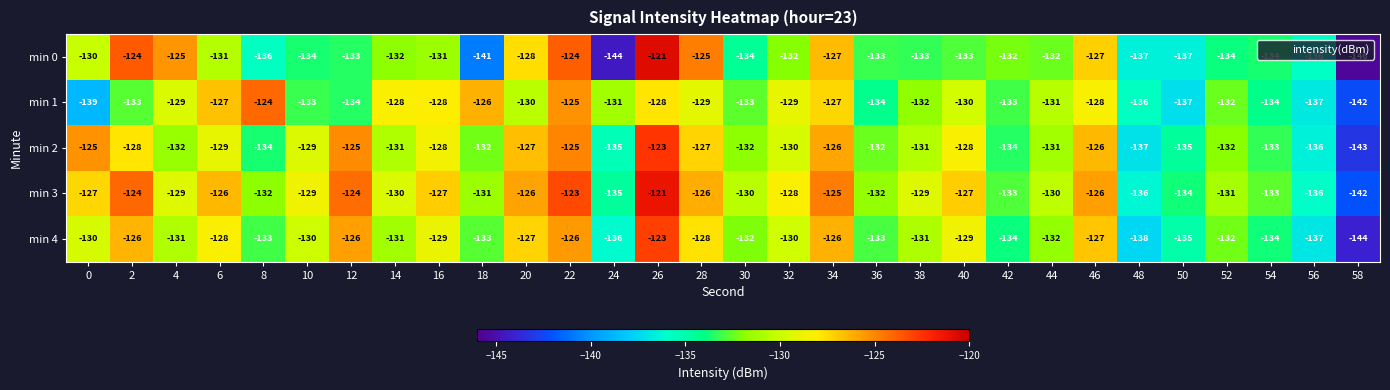

At 40, list the series in order from largest to smallest.

min 3, min 2, min 4, min 1, min 0